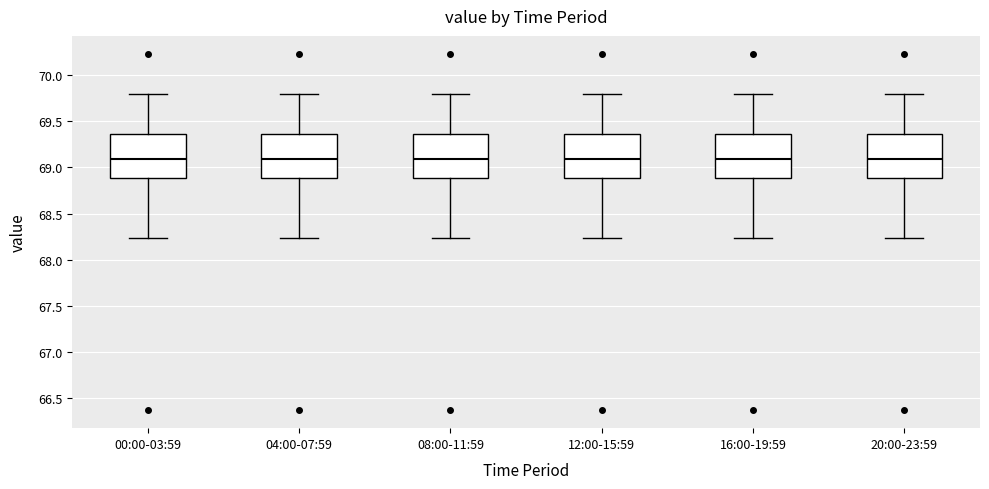

Where does the median line of the box for 00:00-03:59 sit on the y-axis? The values are not printed on the chart, so give them approximately, as read against the axis.

69.10